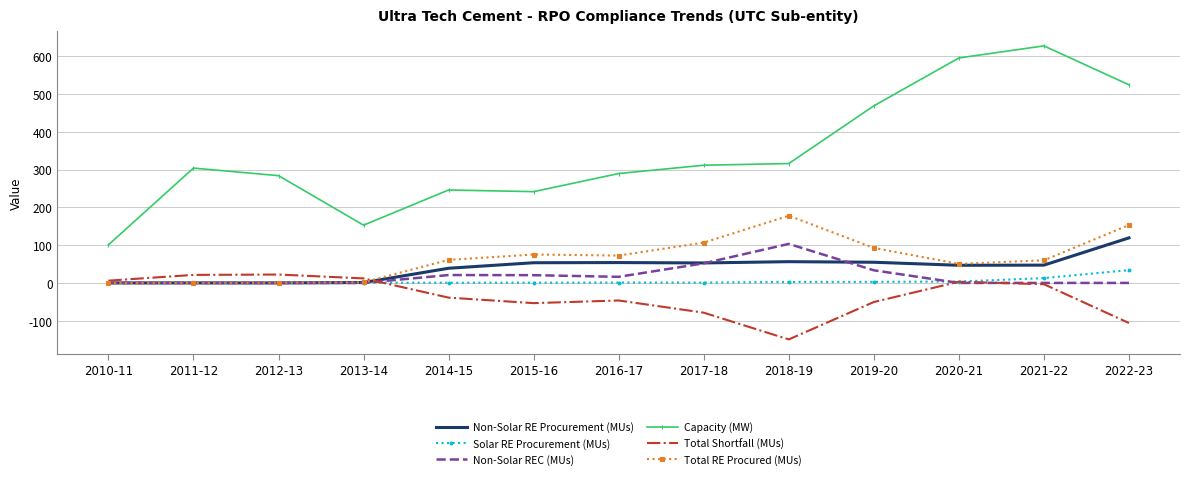

What is the difference between the highest and lowest values at 2014-15?

284.7